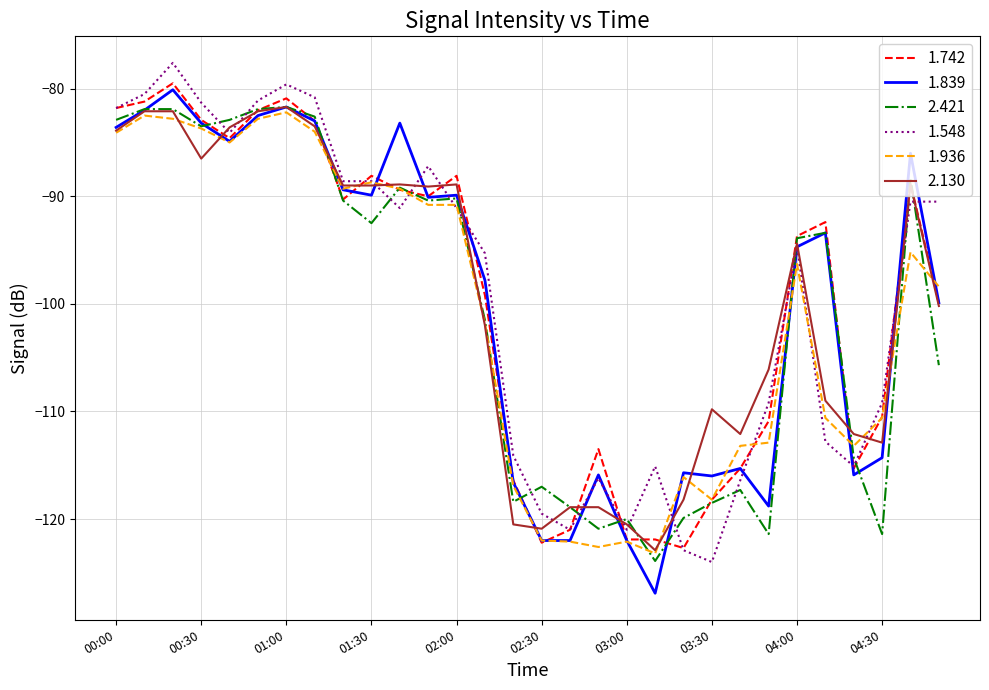

True or false: 2.130 has more than 1 points higher than both neighbors.

True